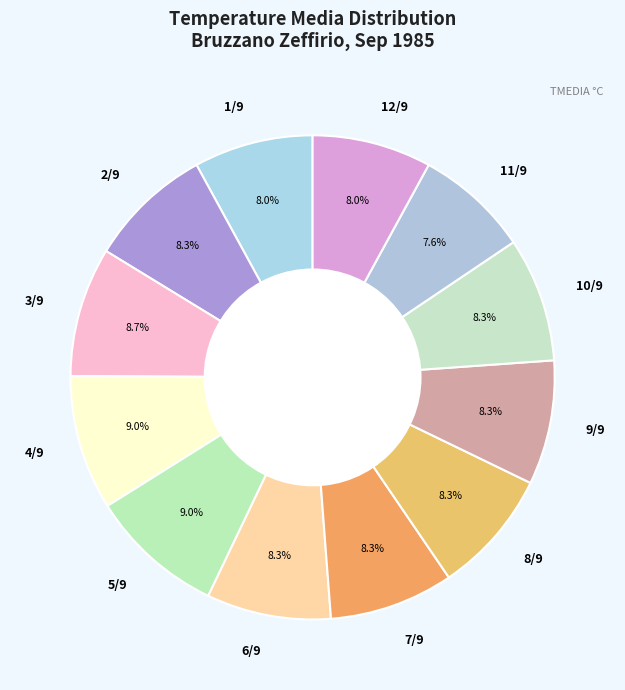

Does any single category account for the majority?

No